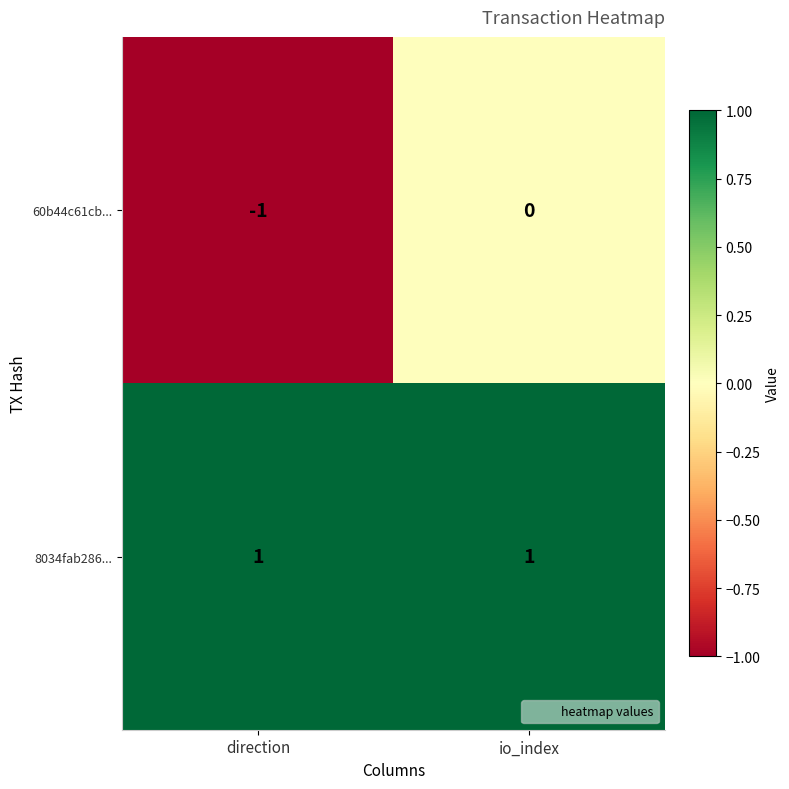

At which category is the sum across all series the highest?

io_index